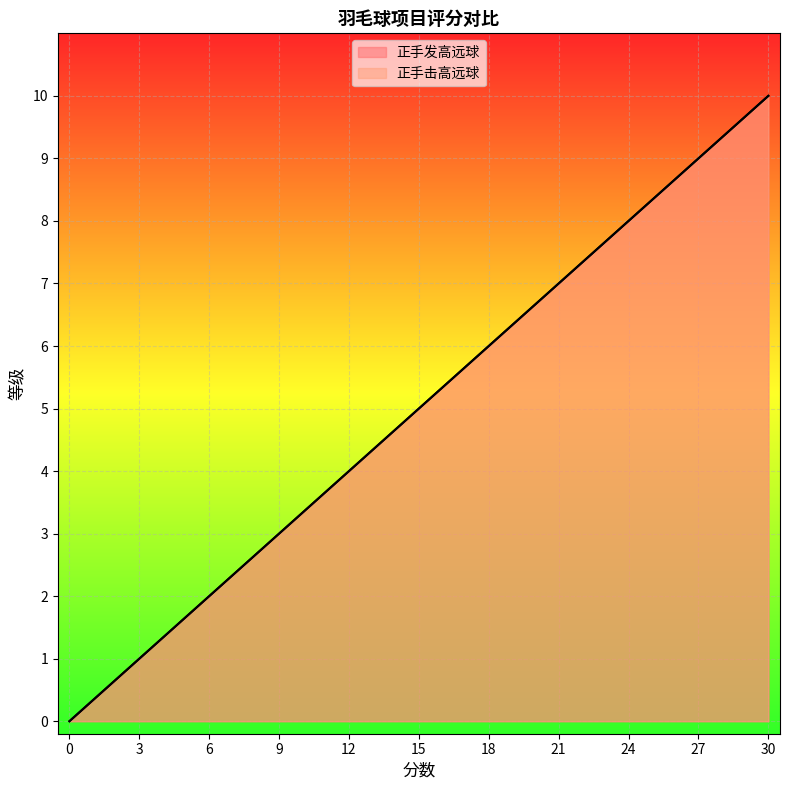

Which category has the highest value in the 正手发高远球 series?

30